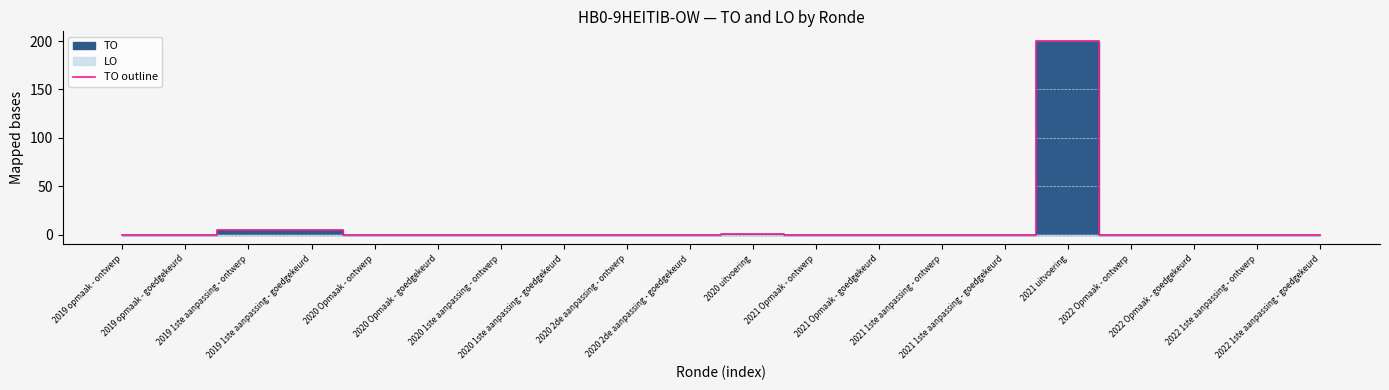

Reading left to right, list all the values displayed in this chart.

0	0	5	5	0	0	0	0	0	0	1	0	0	0	0	200	0	0	0	0